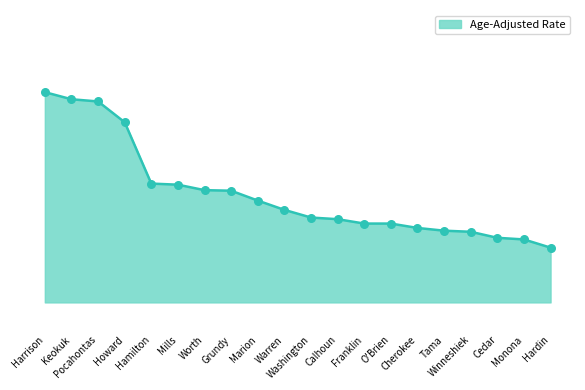

Between Pocahontas and Hamilton, which is larger?

Pocahontas